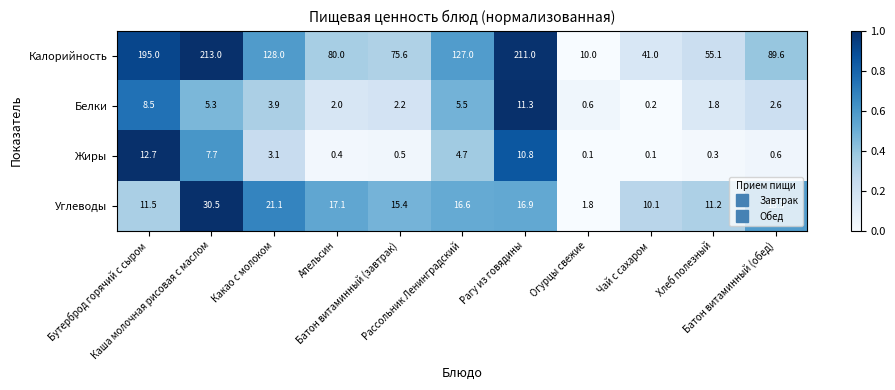

Rank the series by their maximum value, from lowest to highest.

Белки, Жиры, Углеводы, Калорийность